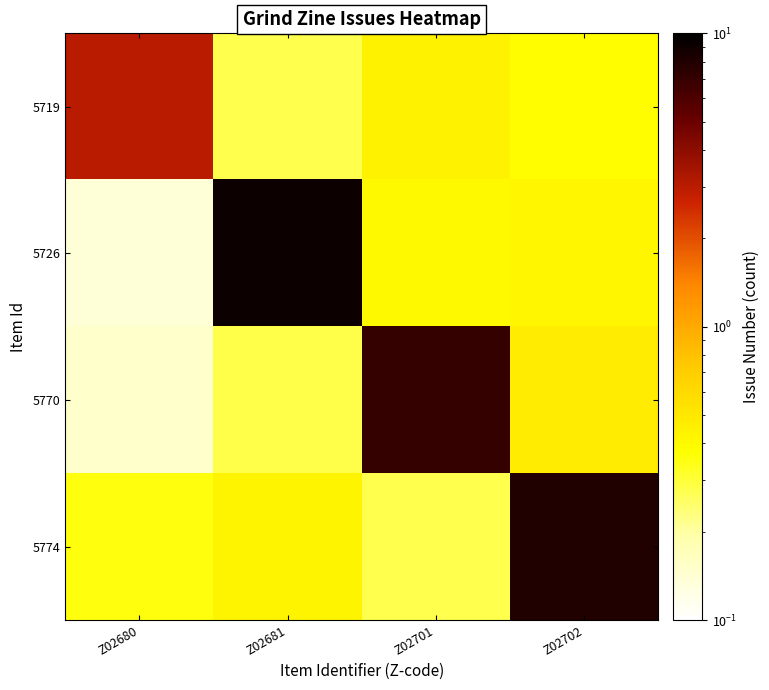

Rank the series by their maximum value, from lowest to highest.

5719, 5770, 5774, 5726